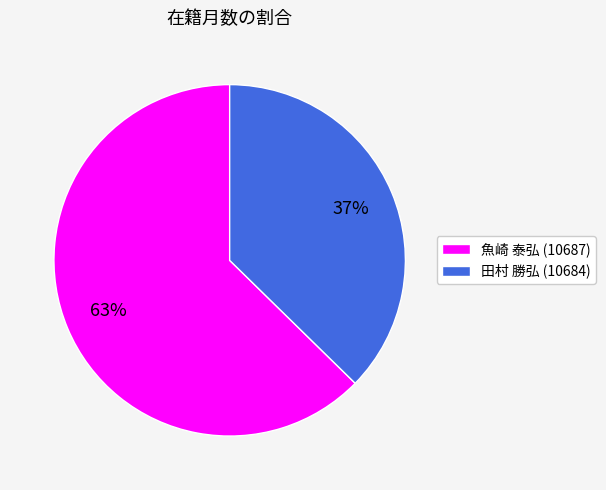

True or false: 魚崎 泰弘 (10687) accounts for 63% of the total.

True